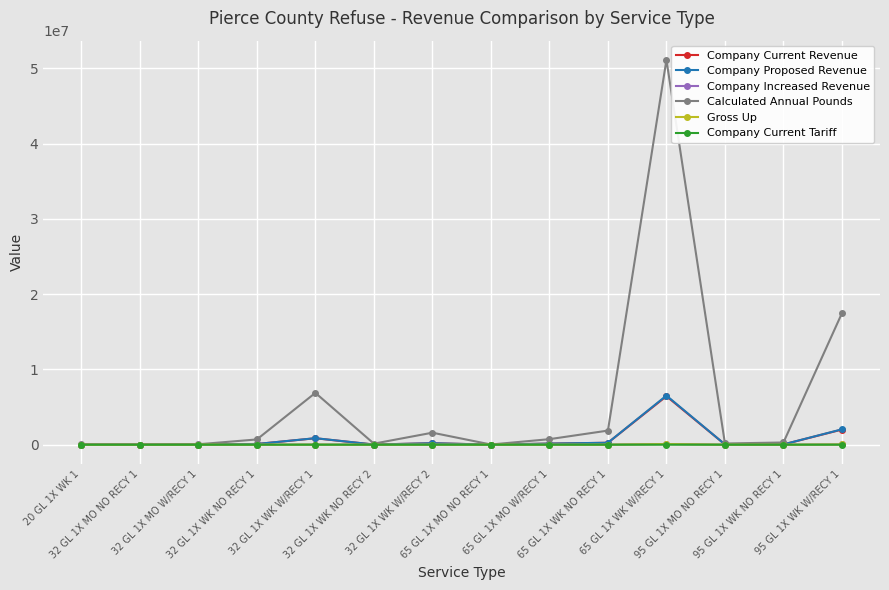

What is the difference between the Company Current Tariff values at 65 GL 1X MO W/RECY 1 and 95 GL 1X WK NO RECY 1?

27.7